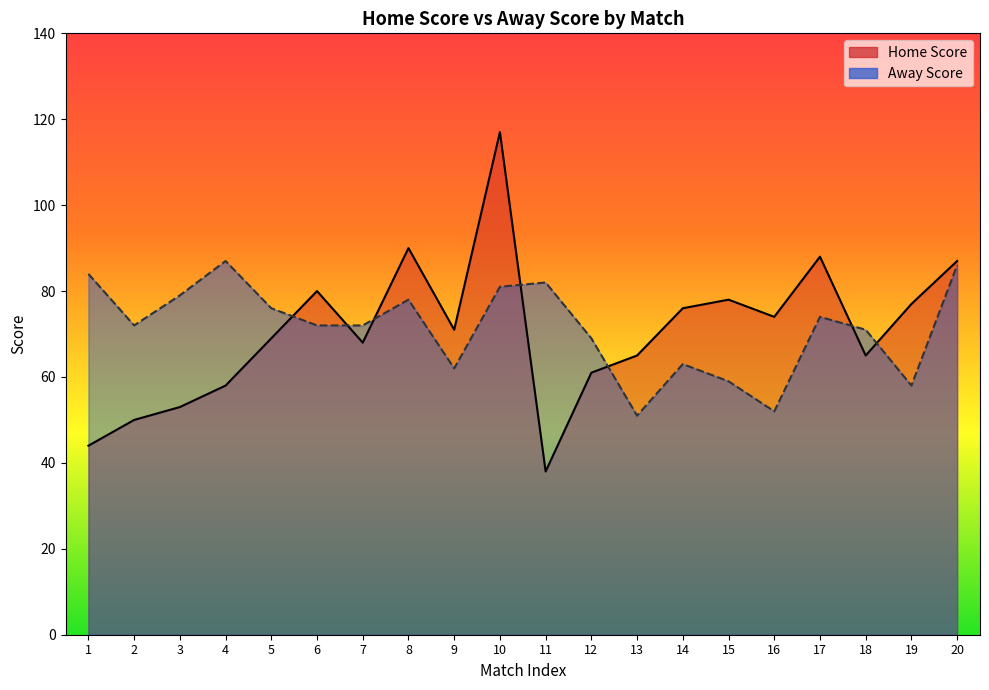

How many data points in Away Score are less than 72?

8